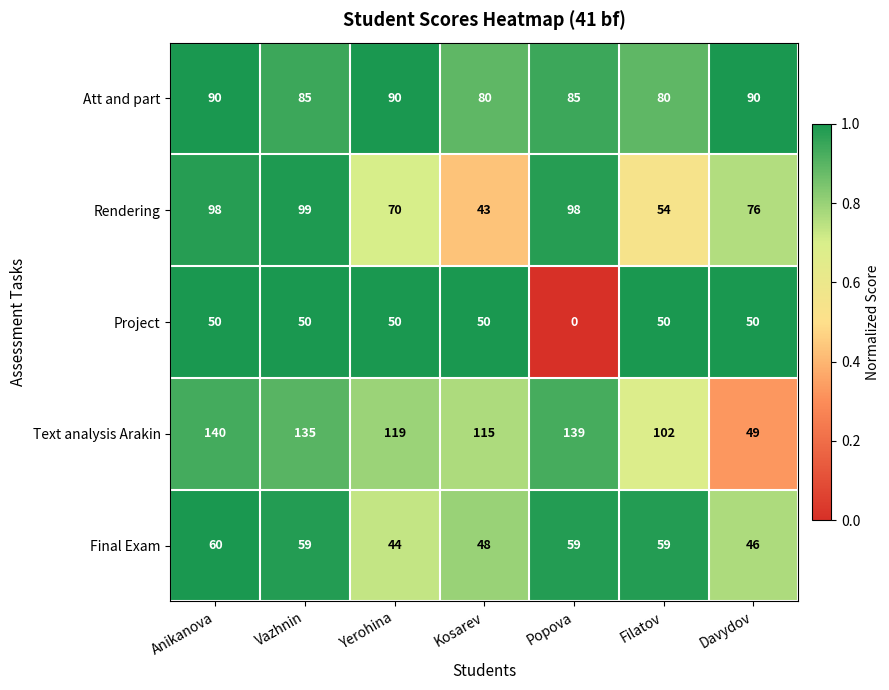

Where is Rendering nearest to the value 71?

Yerohina